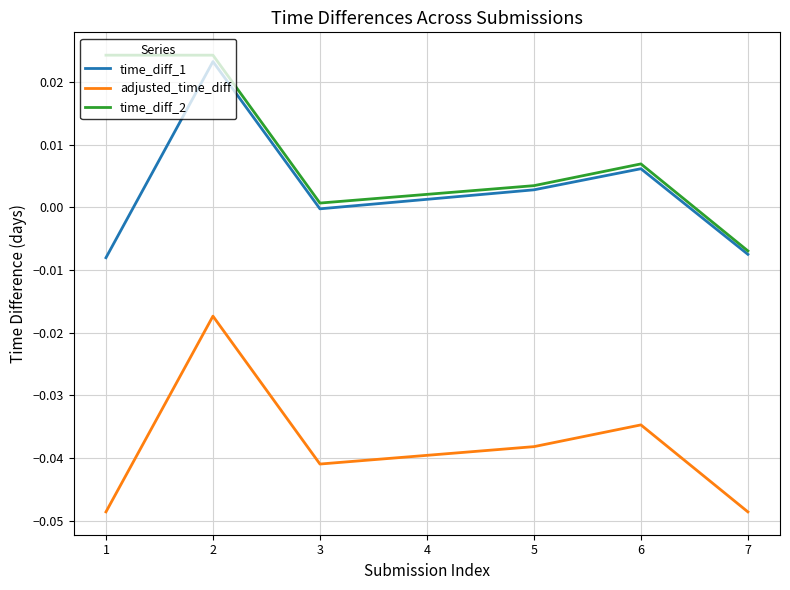

Which series has the largest total across all categories?

time_diff_2